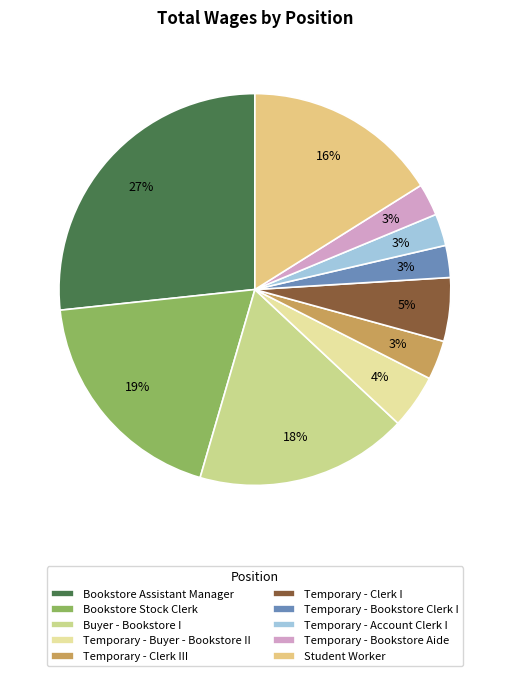

Combined, do Student Worker and Temporary - Buyer - Bookstore II account for over 50%?

No